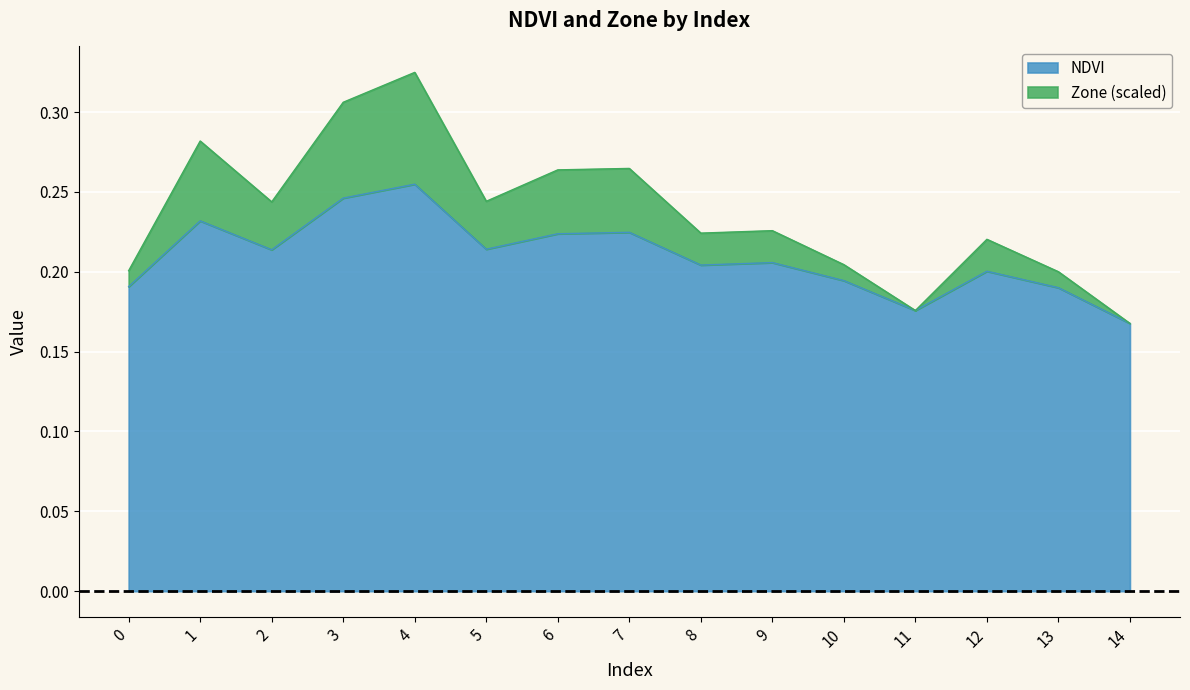

What is the total value across all series at 3?

0.6